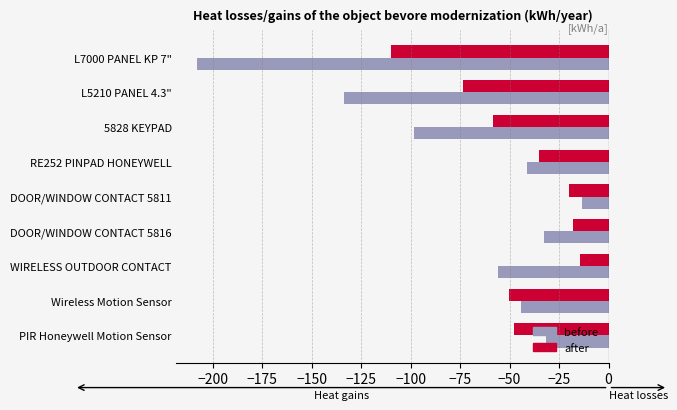

What is the difference between the maximum and minimum values in the after series?

95.3